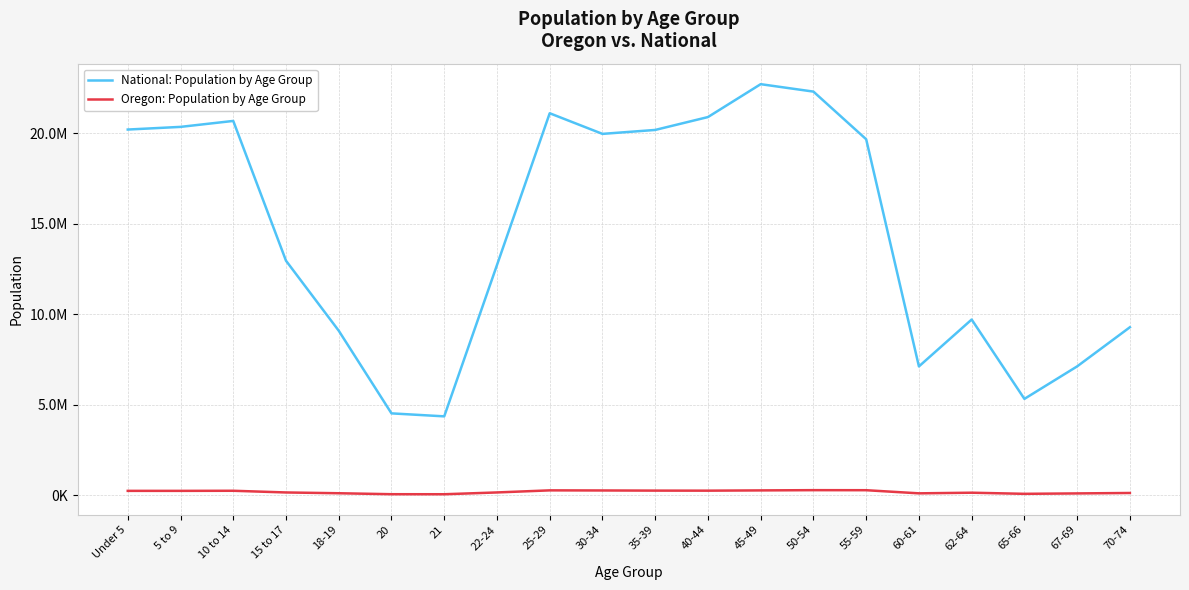

Between 35-39 and Under 5, which is larger?

Under 5